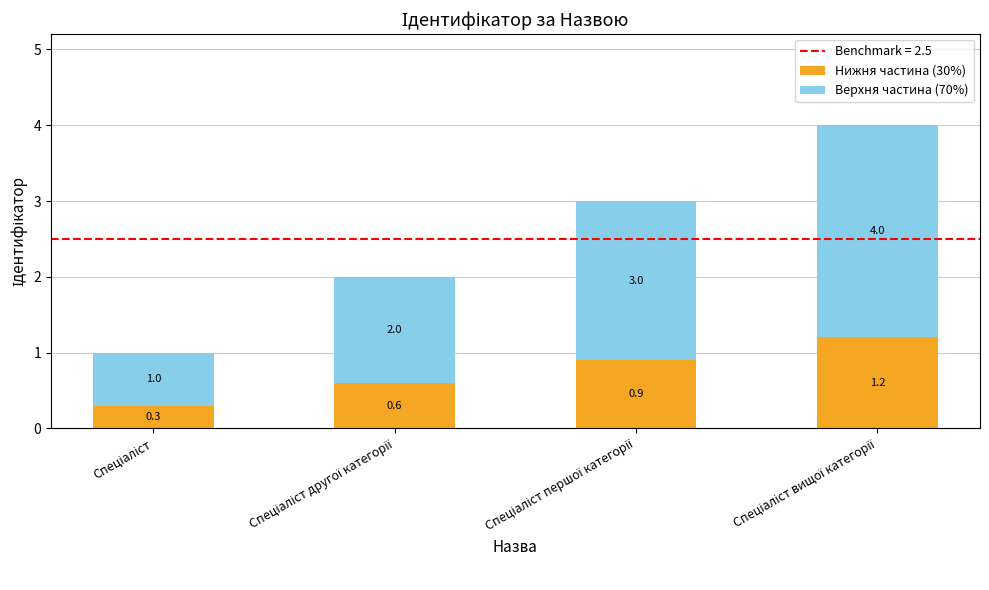

What is the average value of the Нижня частина (30%) series?

0.8